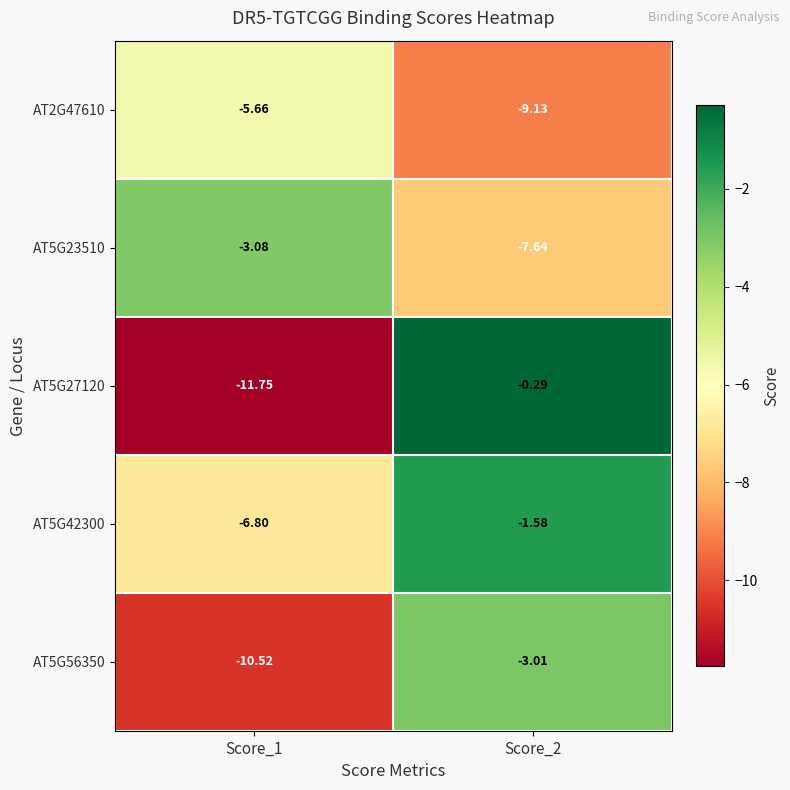

Is the value of AT5G23510 at Score_2 greater than the value of AT2G47610 at Score_1?

No